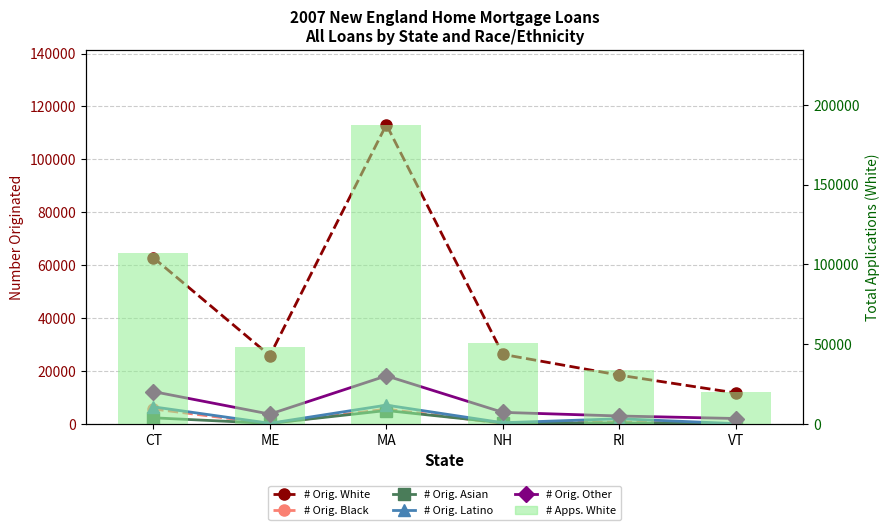

What is the sum of all # Orig. White values?

258157